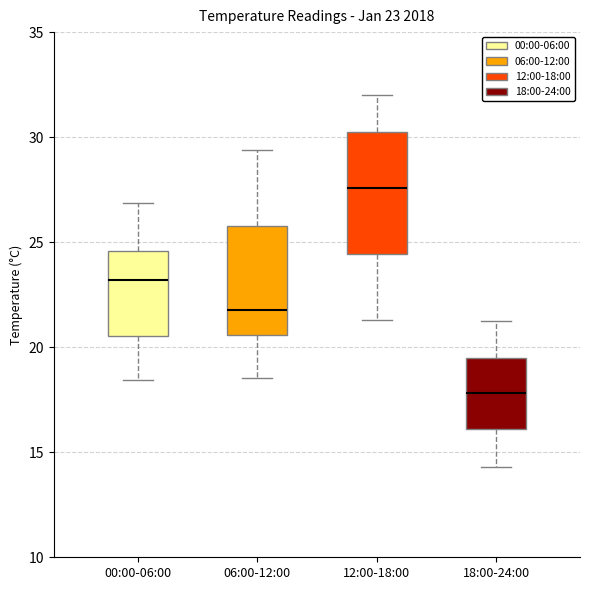

Which box's median line is the highest?

12:00-18:00